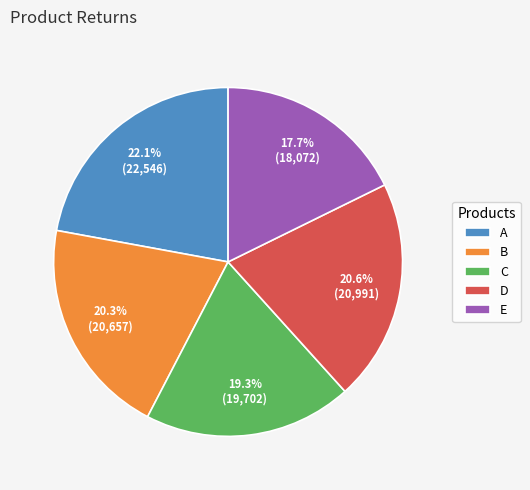

To the nearest percent, what is the average slice percentage?

20%